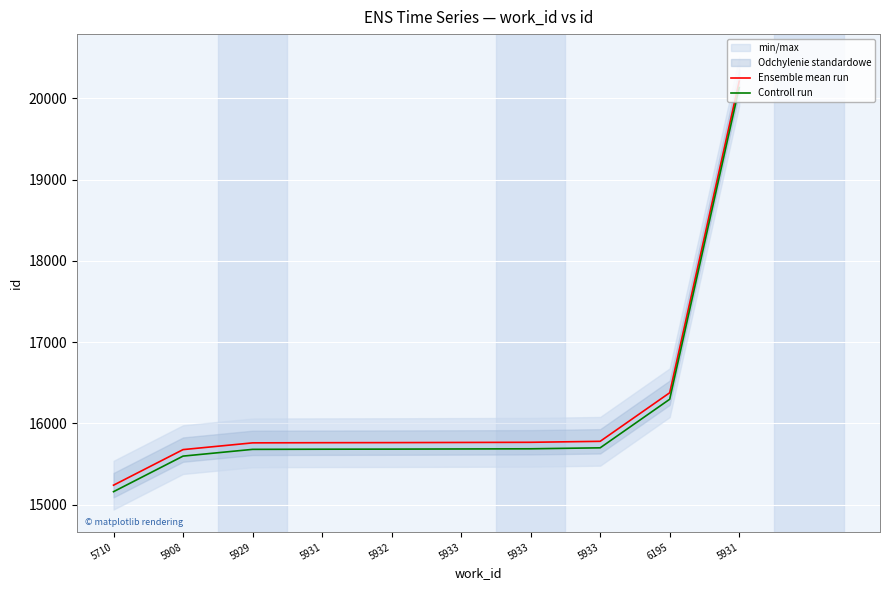

Which series has the largest total across all categories?

Ensemble mean run